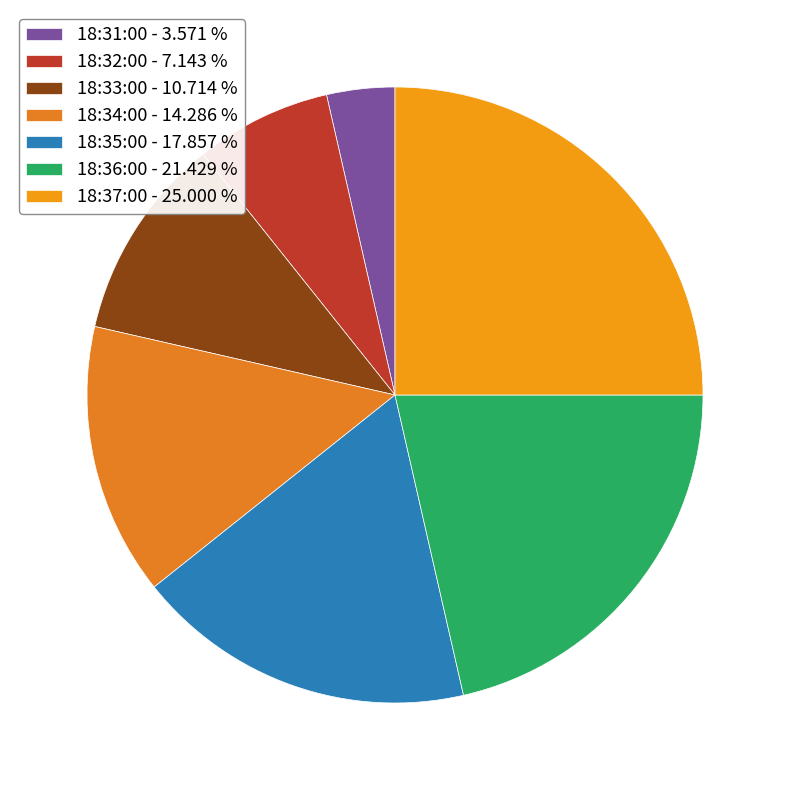

What is the ratio of the value at 18:35:00 to the value at 18:33:00?

1.7